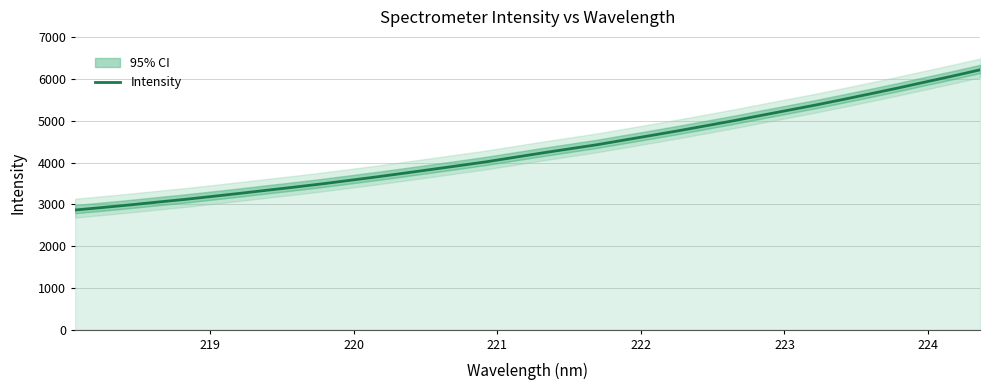

What is the maximum value for Intensity?

6217.9